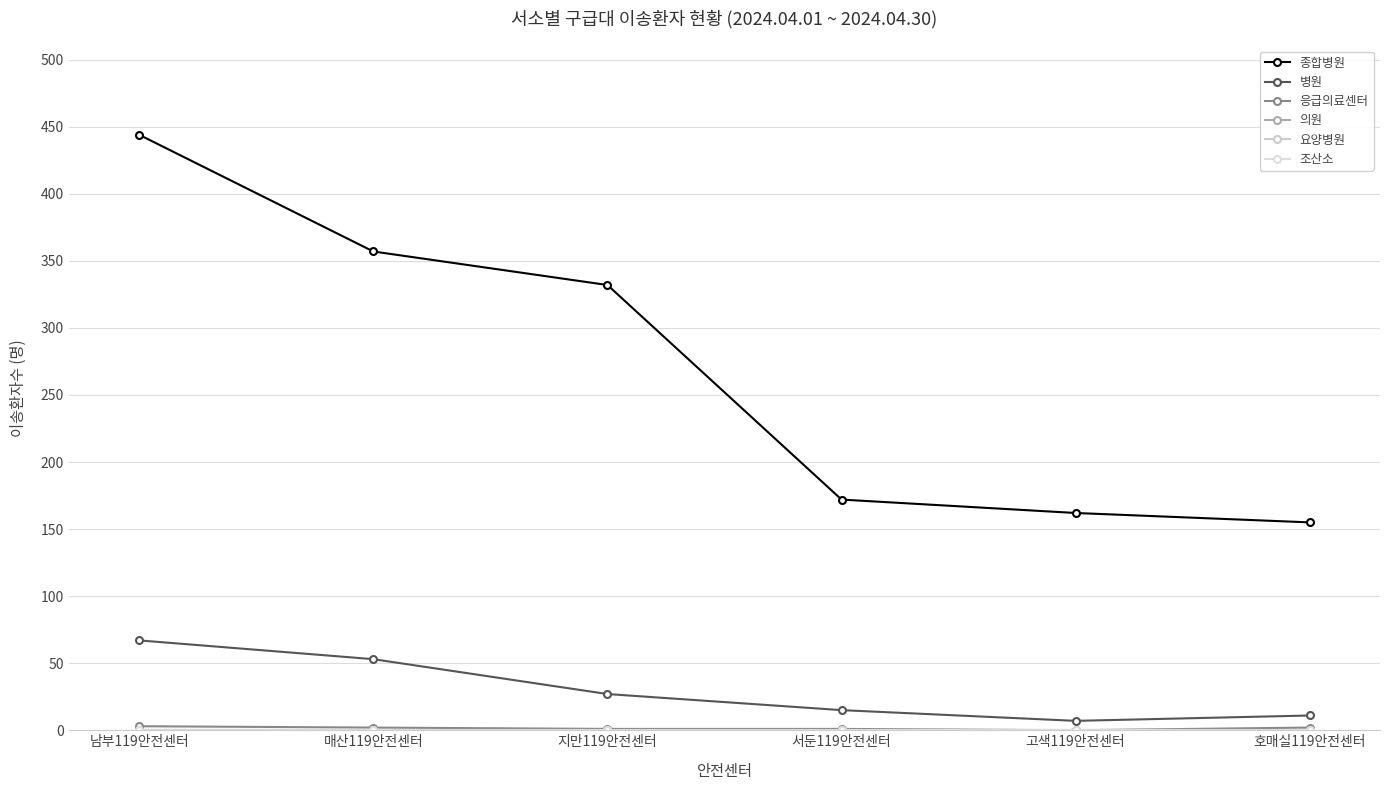

At which category is the sum across all series the highest?

남부119안전센터